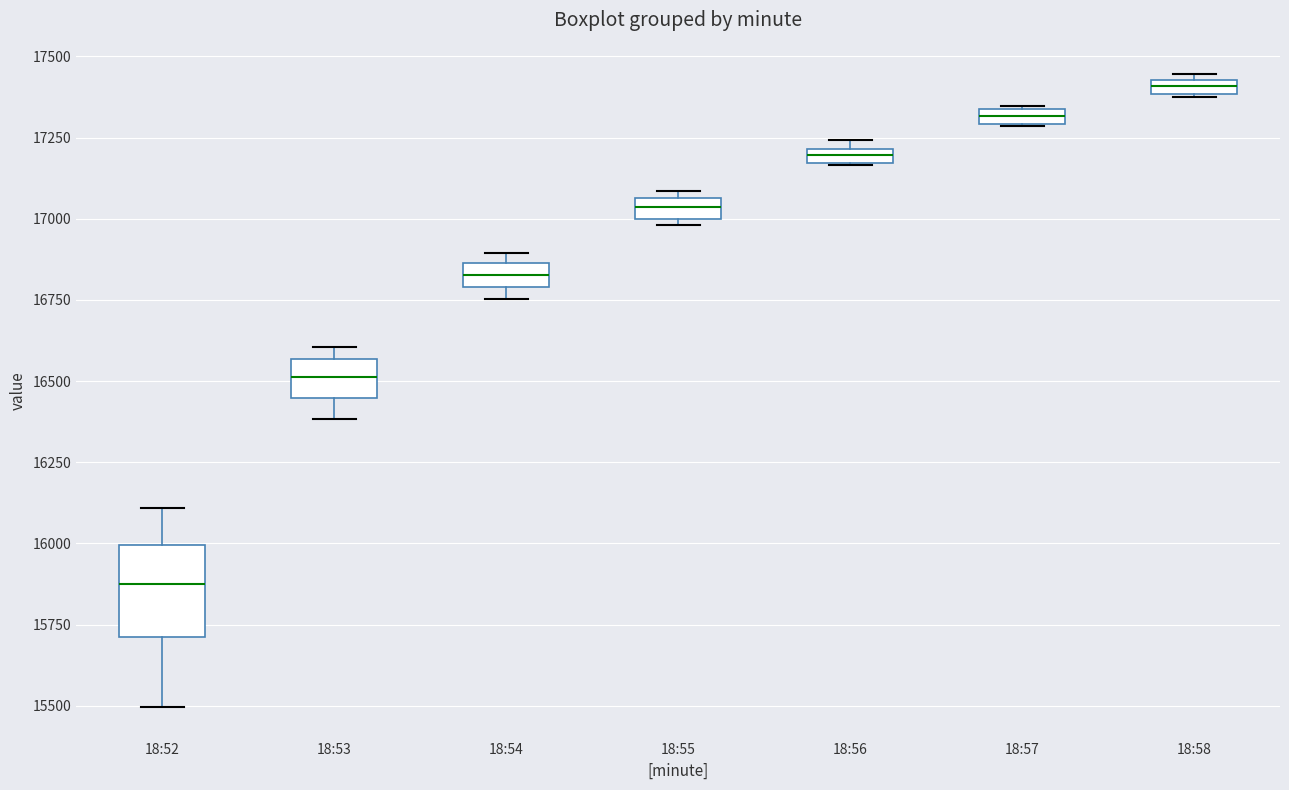

Where is the upper edge of the box for 18:55 on the y-axis? The values are not printed on the chart, so give them approximately, as read against the axis.

17050